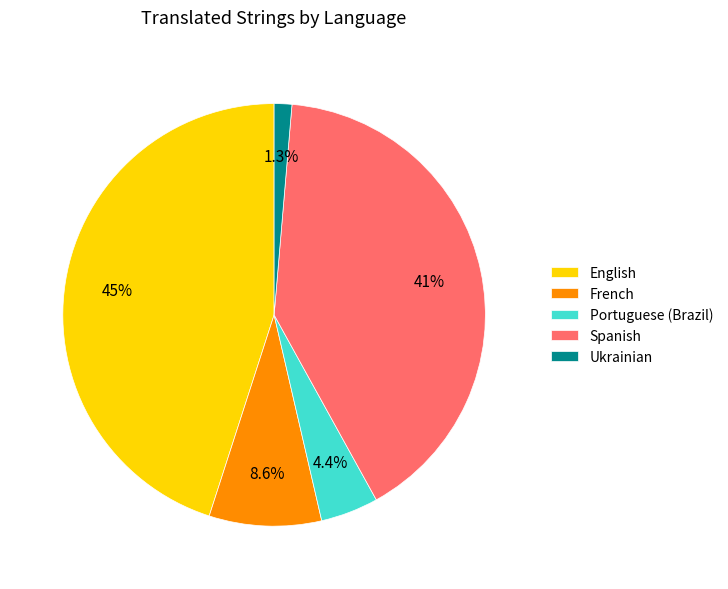

To the nearest percent, what is the average slice percentage?

20%